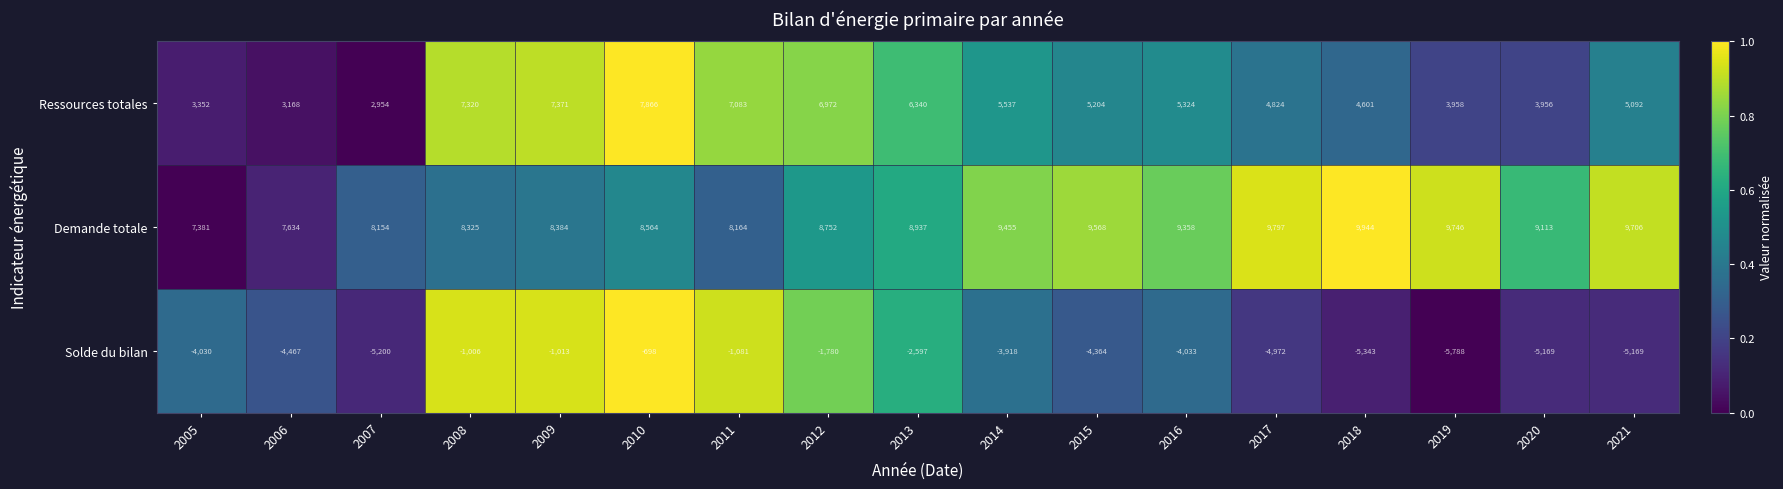

Which series has the widest spread of values?

Solde du bilan